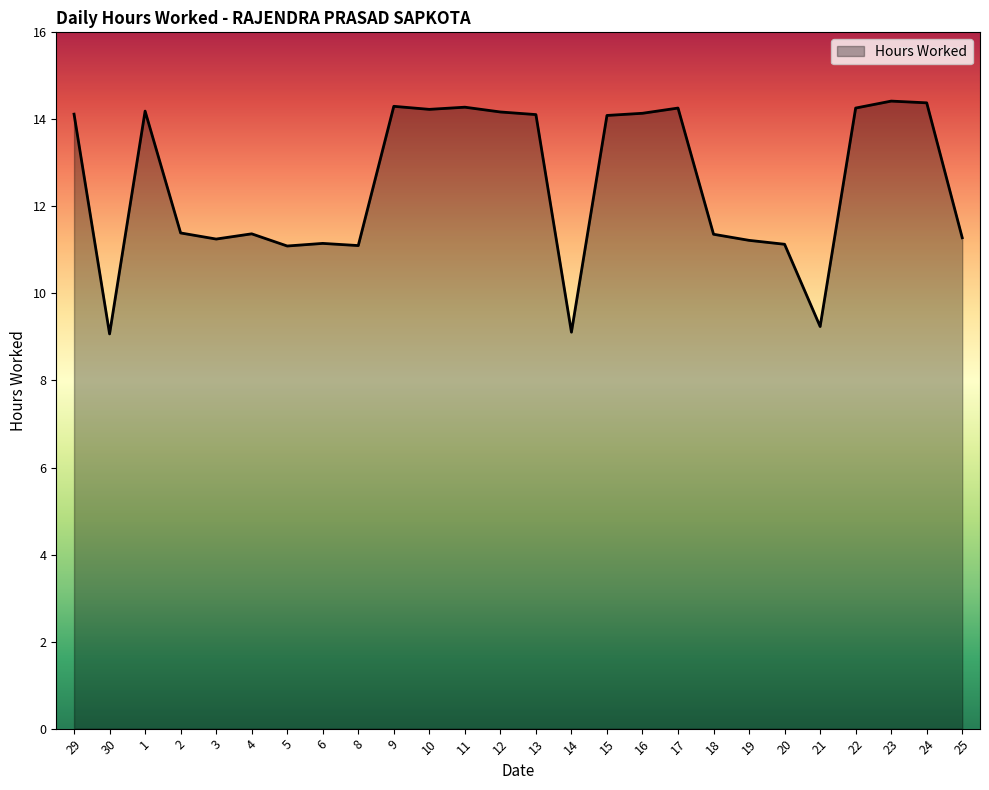

What is the minimum value shown in the chart?

9.1